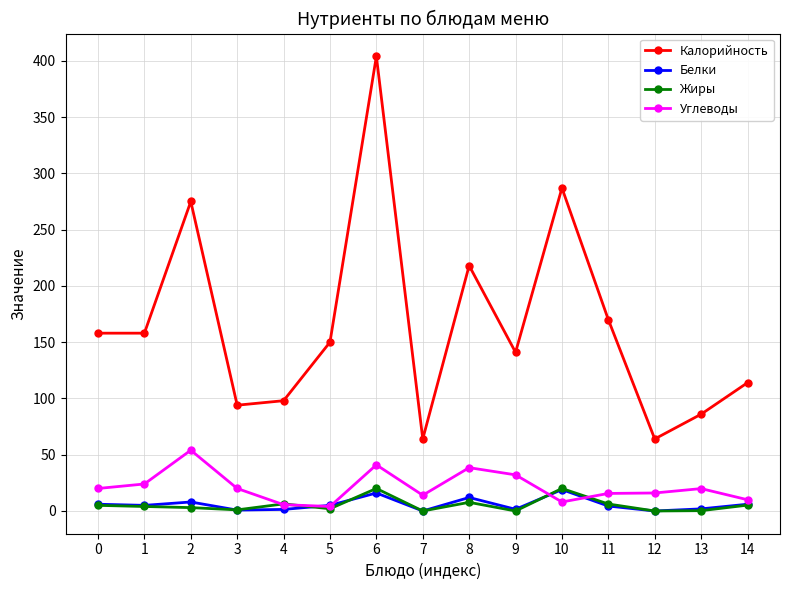

What is the difference between the Жиры values at 11 and 8?

1.5